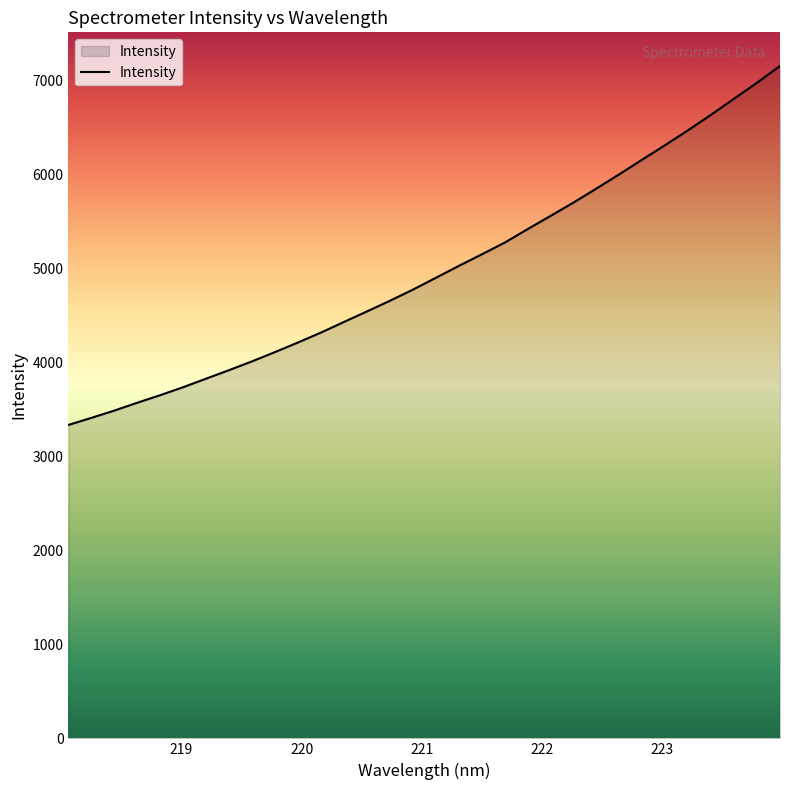

What is the difference between the maximum and minimum values?

3819.2